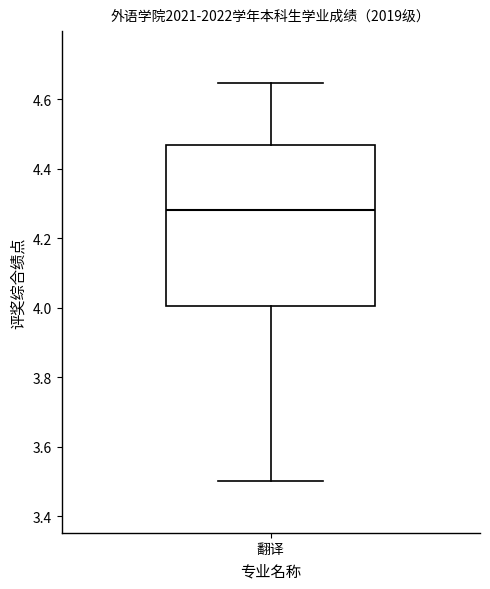

Where does the upper whisker of the box for 翻译 end on the y-axis? The values are not printed on the chart, so give them approximately, as read against the axis.

4.64